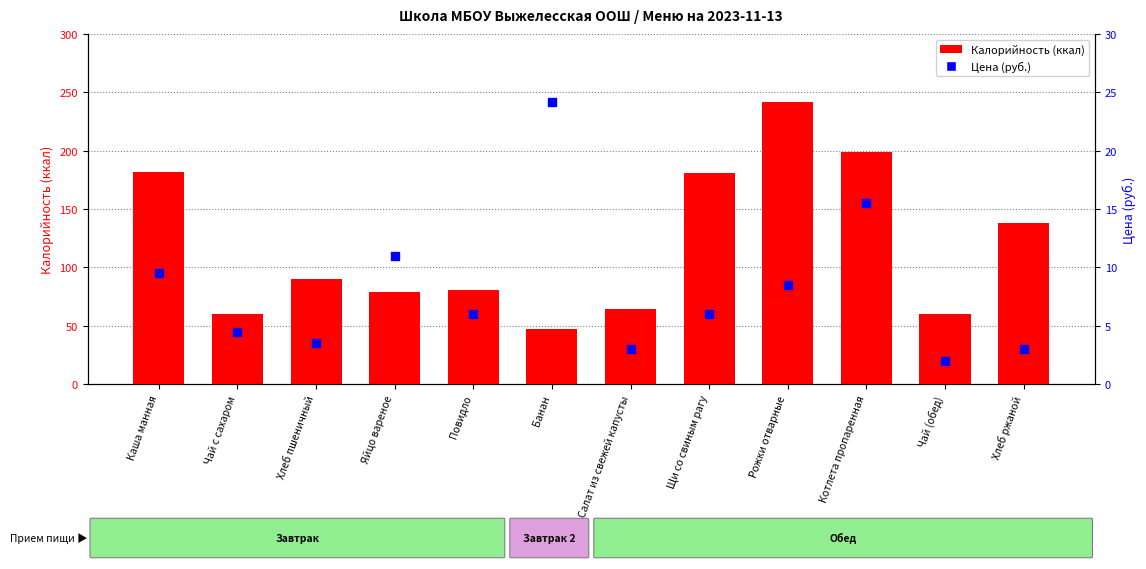

At which category is the sum across all series the highest?

Рожки отварные